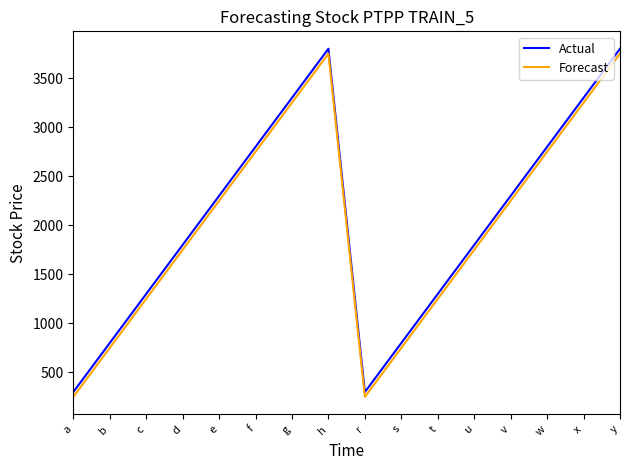

True or false: Forecast has a value of 1250 at c.

True